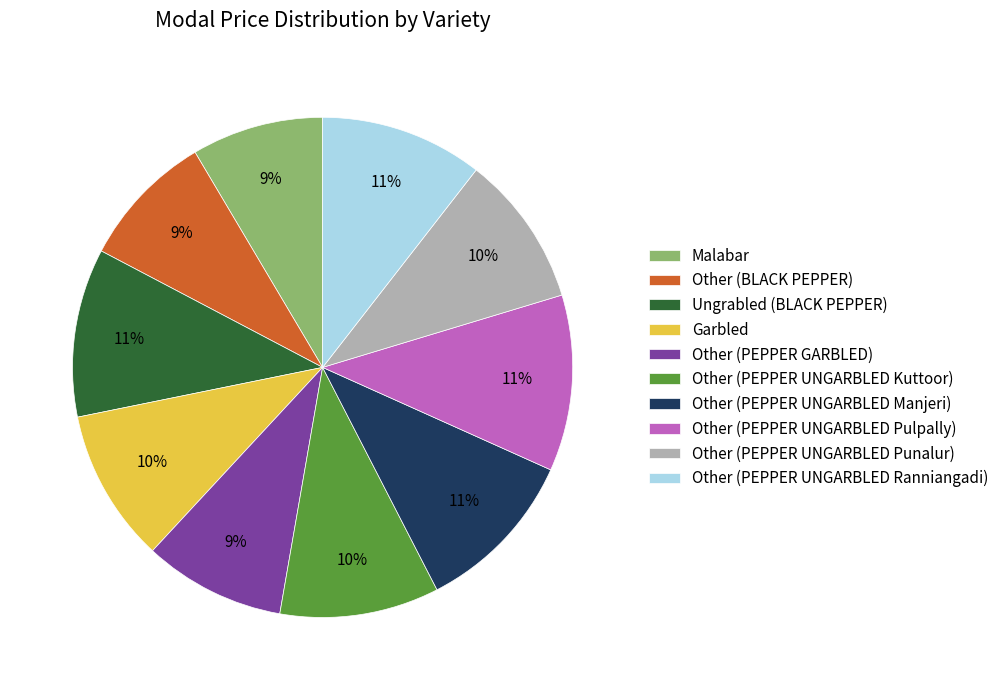

Is the sum of Malabar and Garbled greater than half?

No